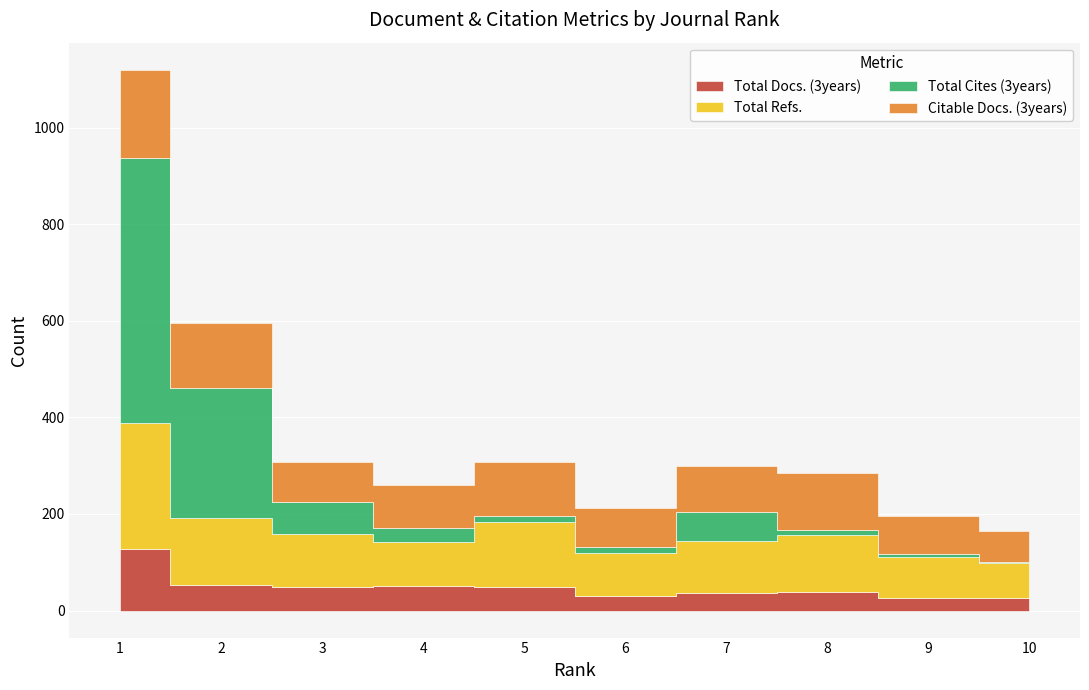

Reading right to left, what are all the values shown in this chart?

Total Docs. (3years): 10=27	9=27	8=38	7=36	6=30	5=48	4=51	3=48	2=52	1=128
Total Refs.: 10=72	9=84	8=118	7=107	6=89	5=135	4=91	3=110	2=139	1=260
Total Cites (3years): 10=2	9=7	8=11	7=62	6=13	5=12	4=28	3=66	2=269	1=549
Citable Docs. (3years): 10=63	9=78	8=118	7=95	6=80	5=113	4=91	3=84	2=136	1=183